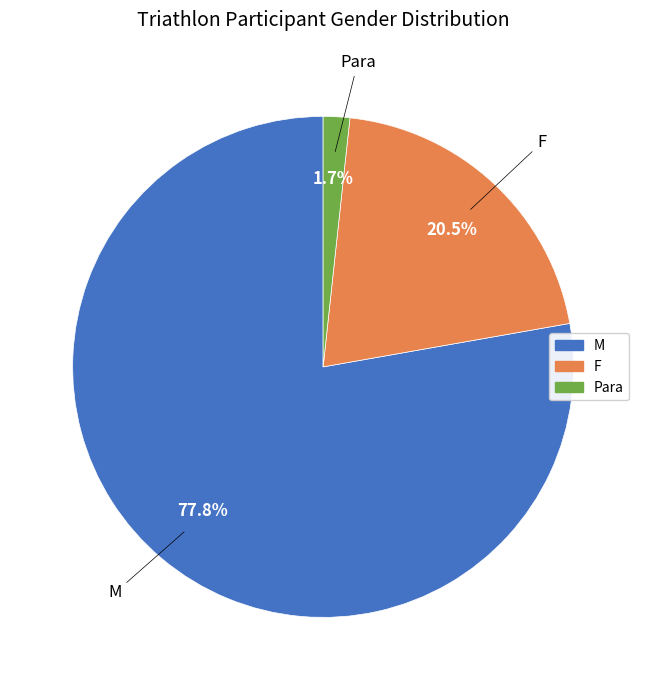

What percentage is the Para slice, to the nearest percent?

2%